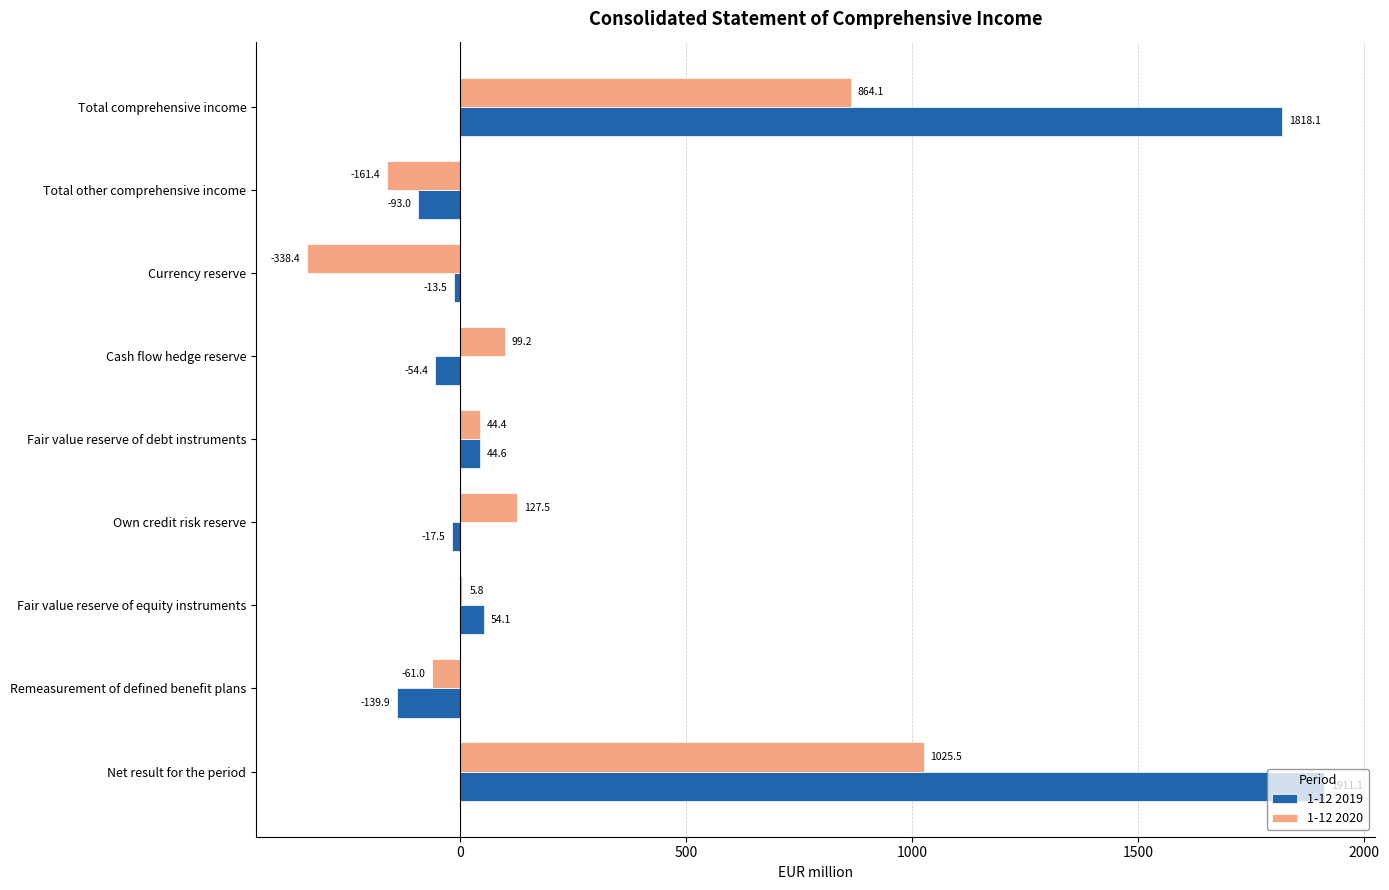

What is the sum of the 1-12 2019 values at Currency reserve and Remeasurement of defined benefit plans?

-153.4